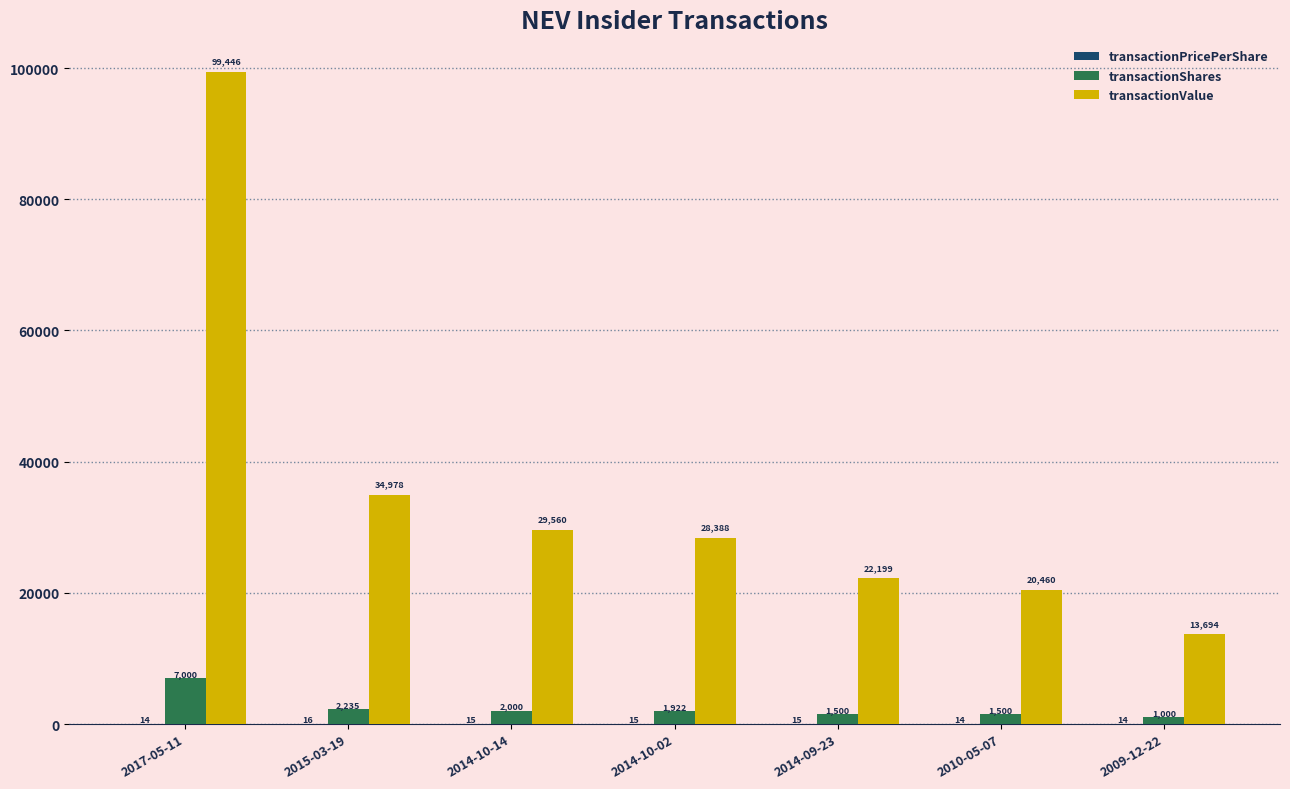

At which label does transactionShares reach its peak?

2017-05-11